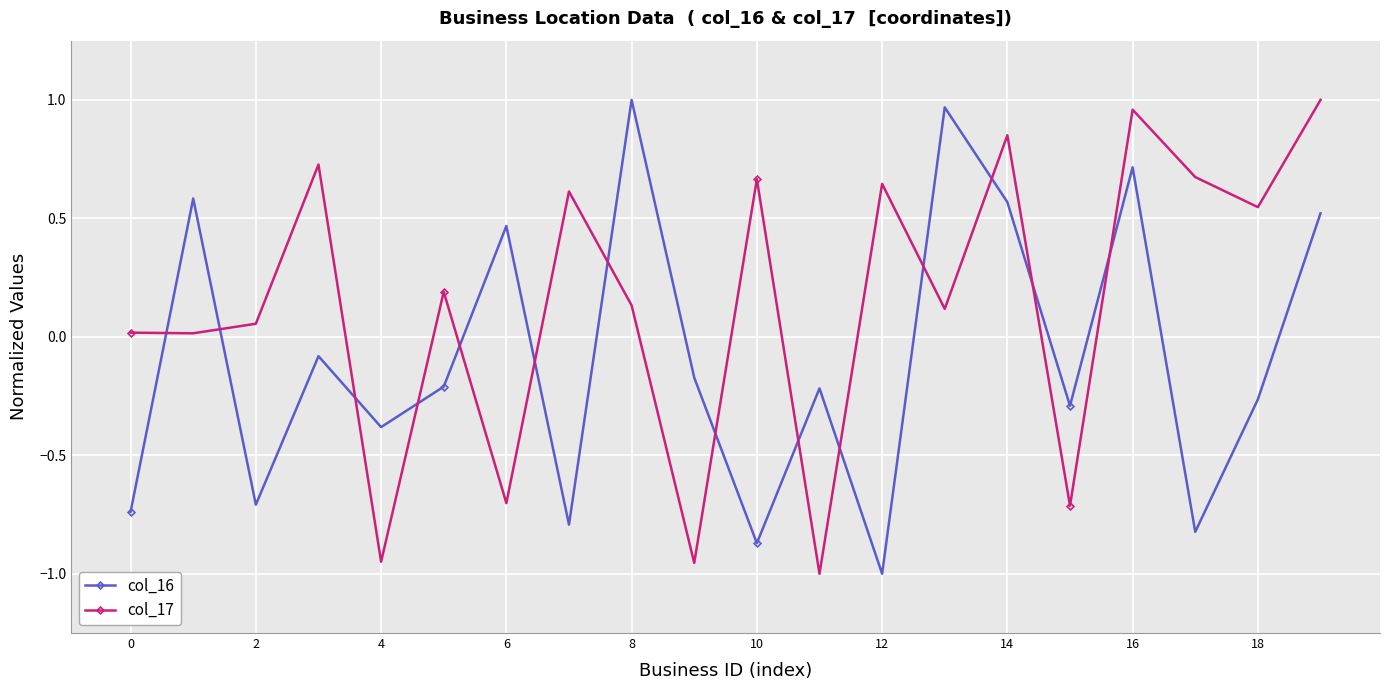

True or false: col_16 and col_17 intersect in this chart.

True